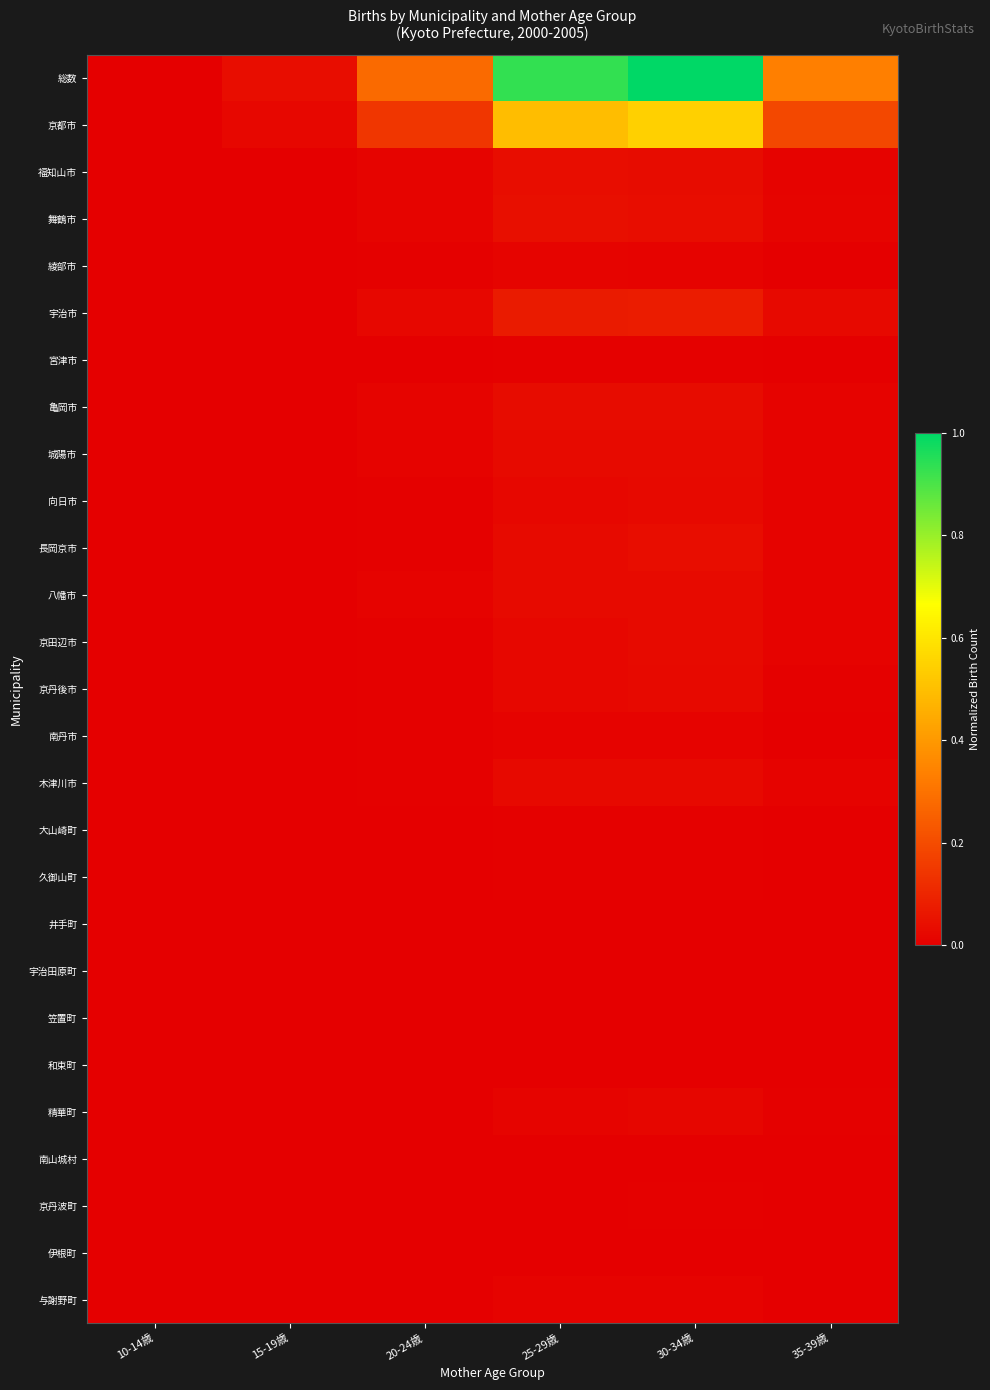

What is the spread (max minus min) of values at 25-29歳?

0.9